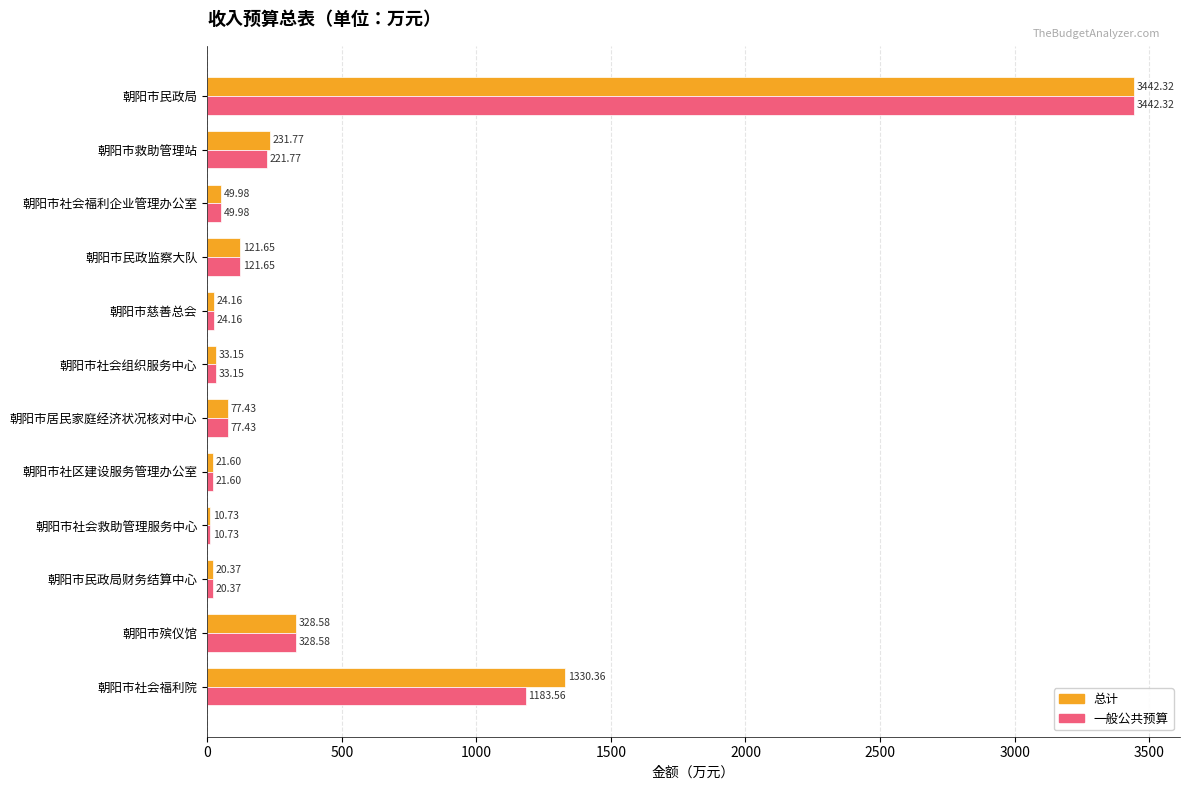

At which label is 一般公共预算 closest to 1726?

朝阳市社会福利院